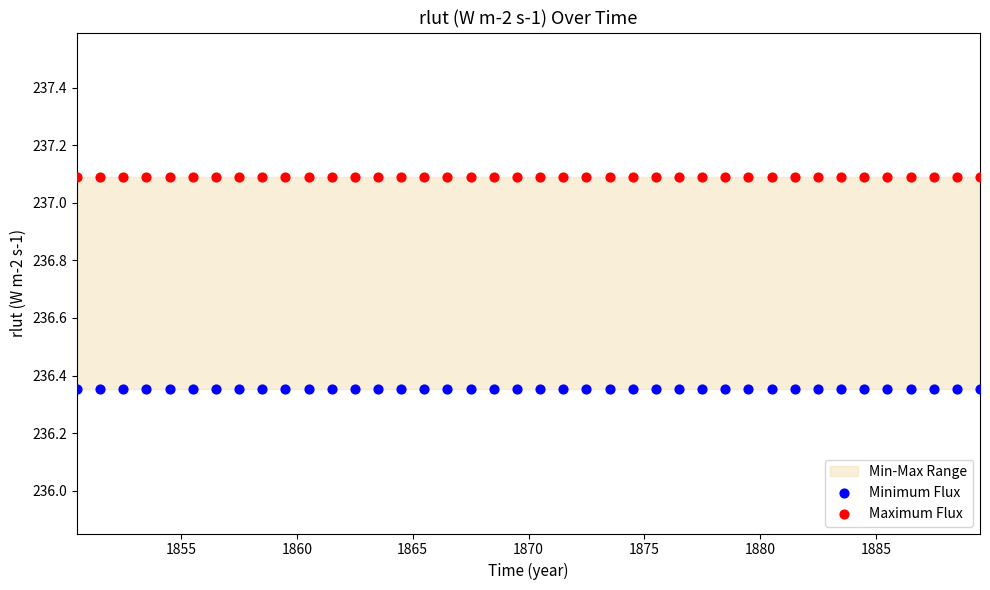

Which series reaches the minimum Y coordinate?

Minimum Flux